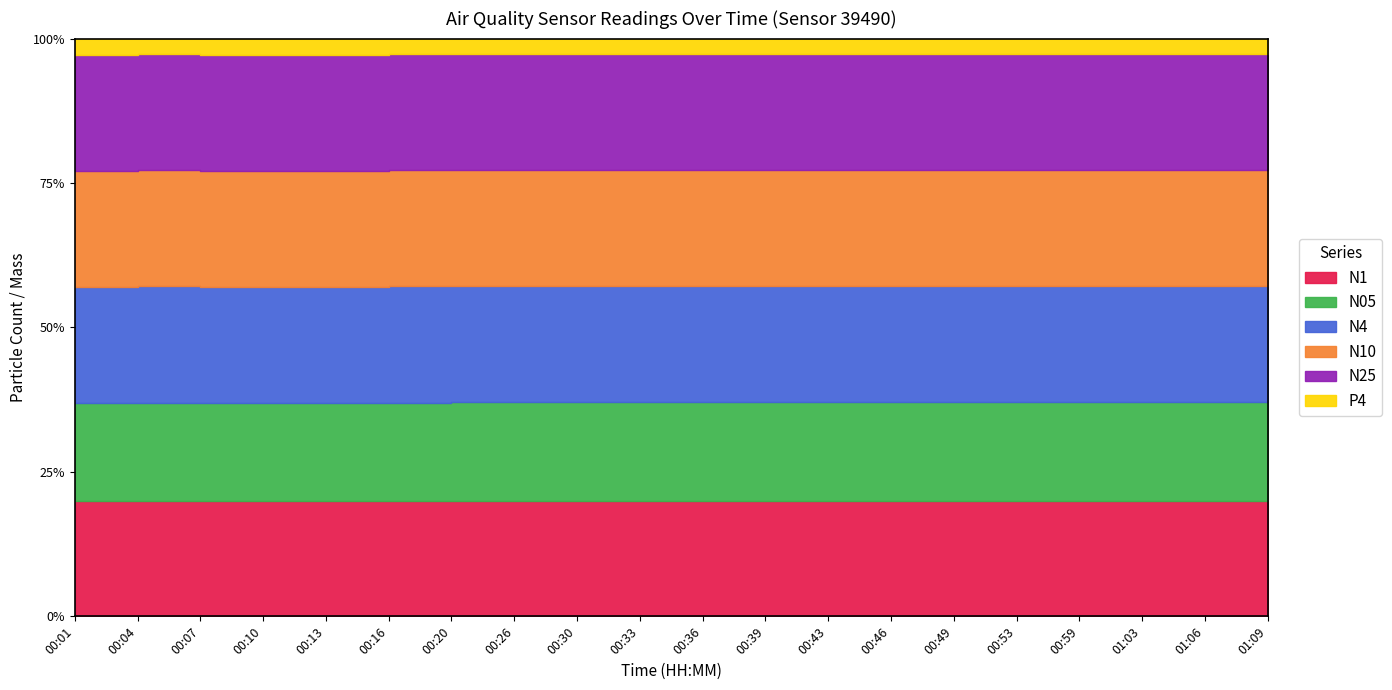

How many data points in P4 are above 5?

15